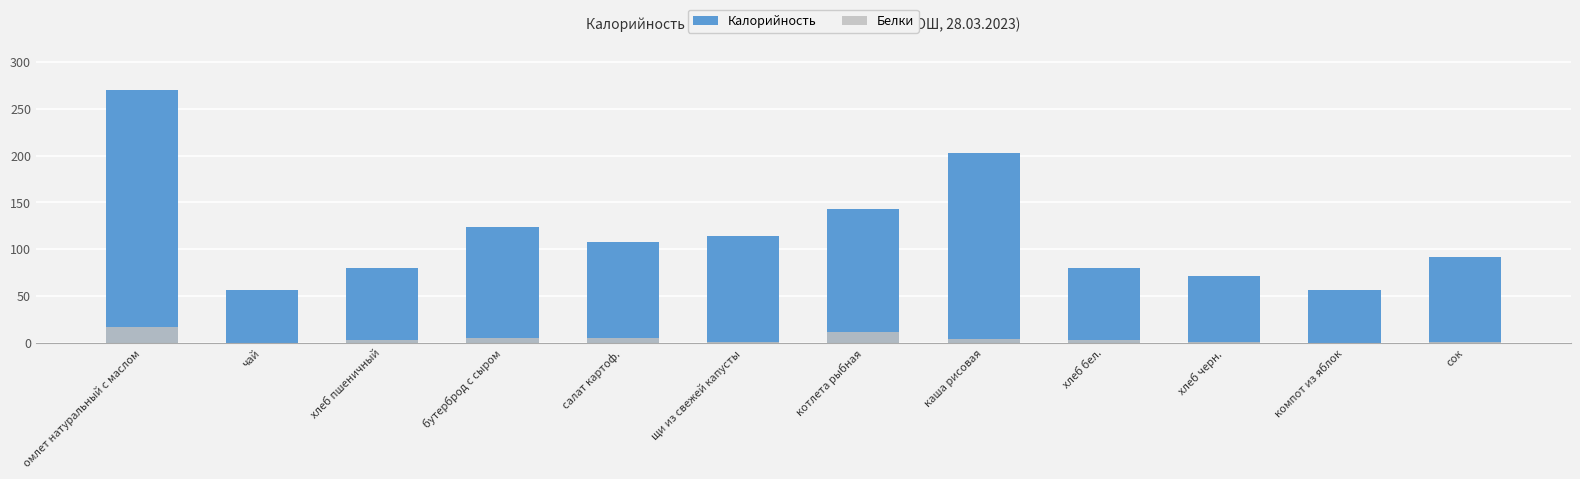

At how many categories does at least one series exceed 218?

1